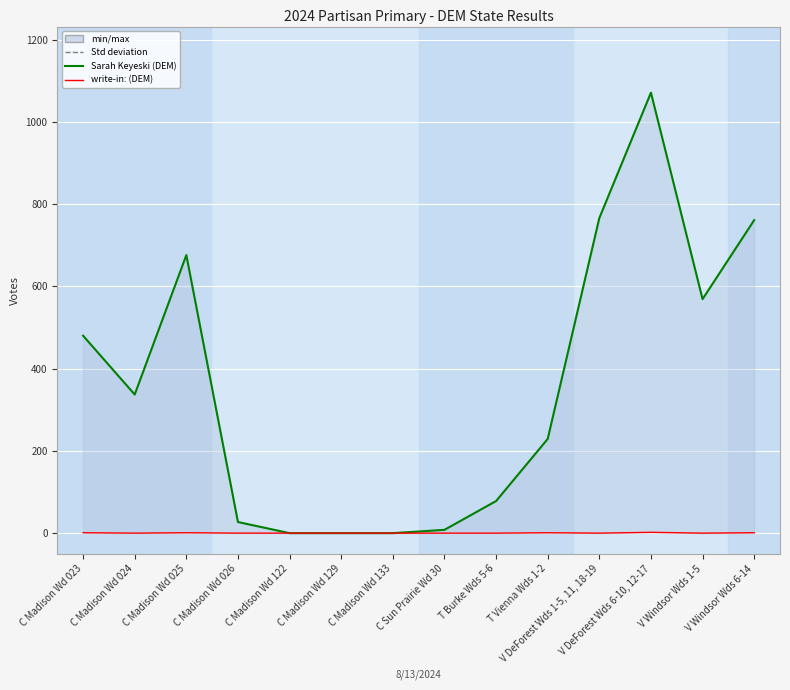

What is the difference between the second highest and minimum values in the write-in: (DEM) series?

1